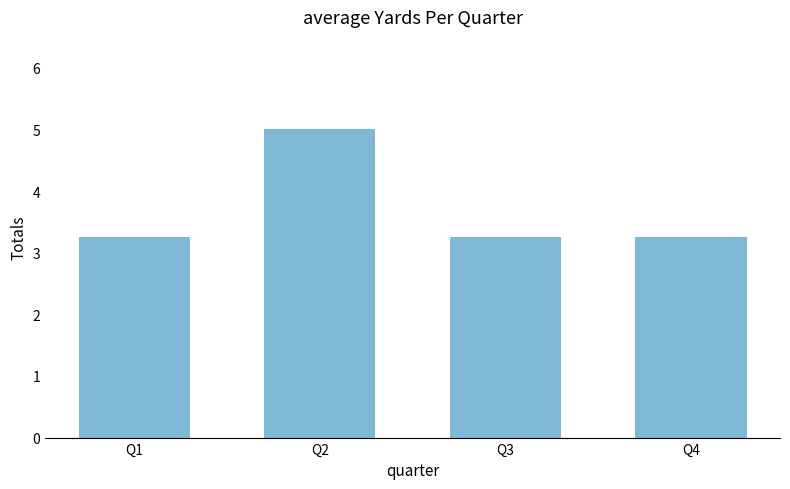

What is the sum of all values?

14.8